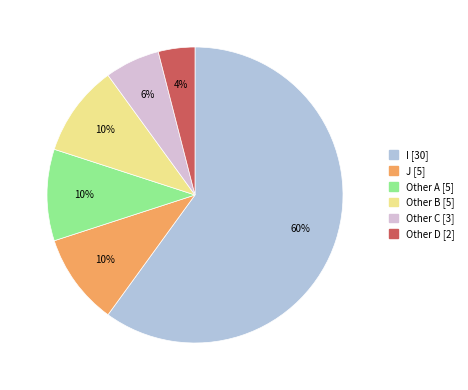

Which category has the smallest portion of the pie?

Other D [2]